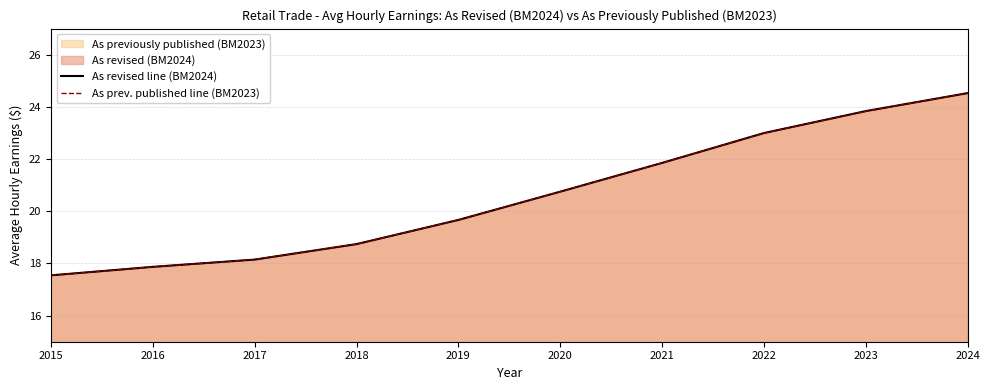

Reading left to right, extract all data points from this chart.

As revised line (BM2024): 2015=17.5	2016=17.9	2017=18.1	2018=18.7	2019=19.7	2020=20.8	2021=21.9	2022=23.0	2023=23.8	2024=24.5
As prev. published line (BM2023): 2015=17.5	2016=17.9	2017=18.1	2018=18.7	2019=19.7	2020=20.8	2021=21.9	2022=23.0	2023=23.8	2024=24.5